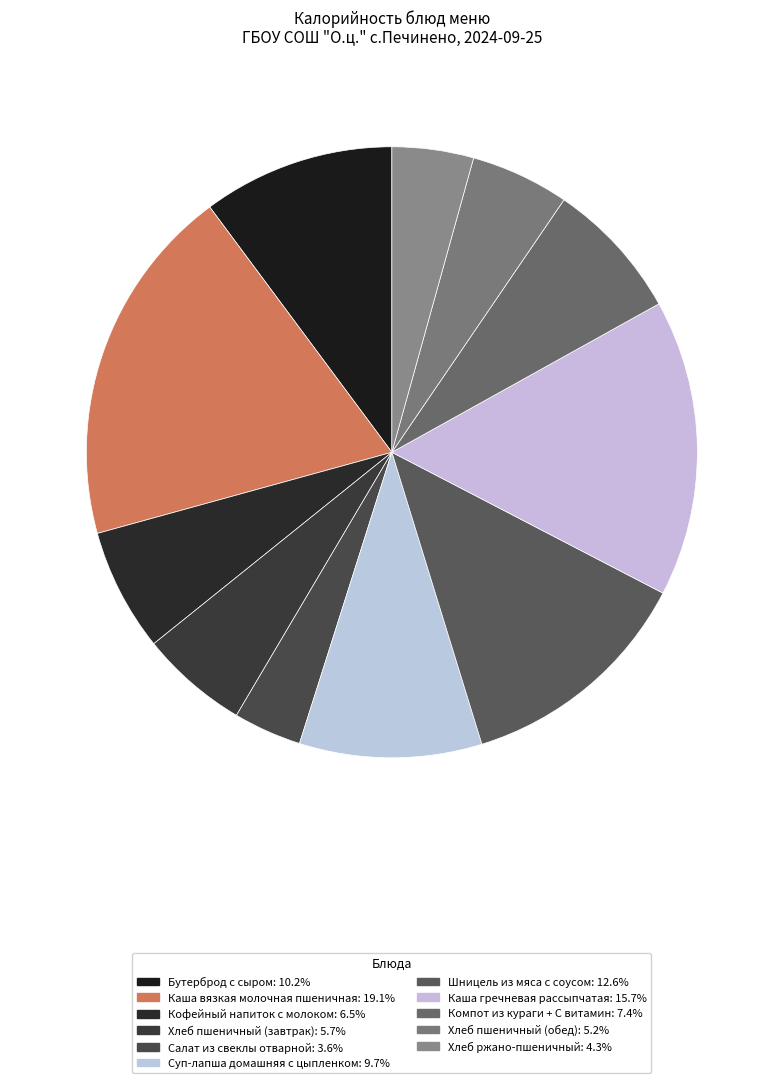

How many segments does this pie chart have?

11